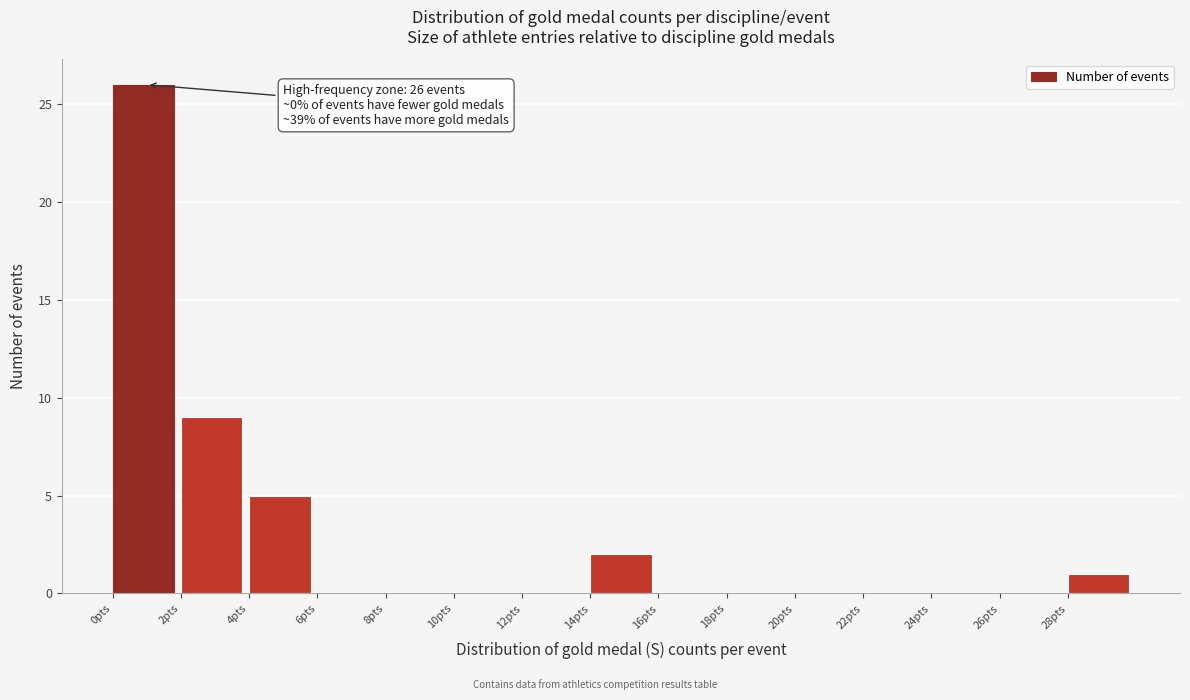

Which range on the x-axis has the tallest bar?

0 to 2